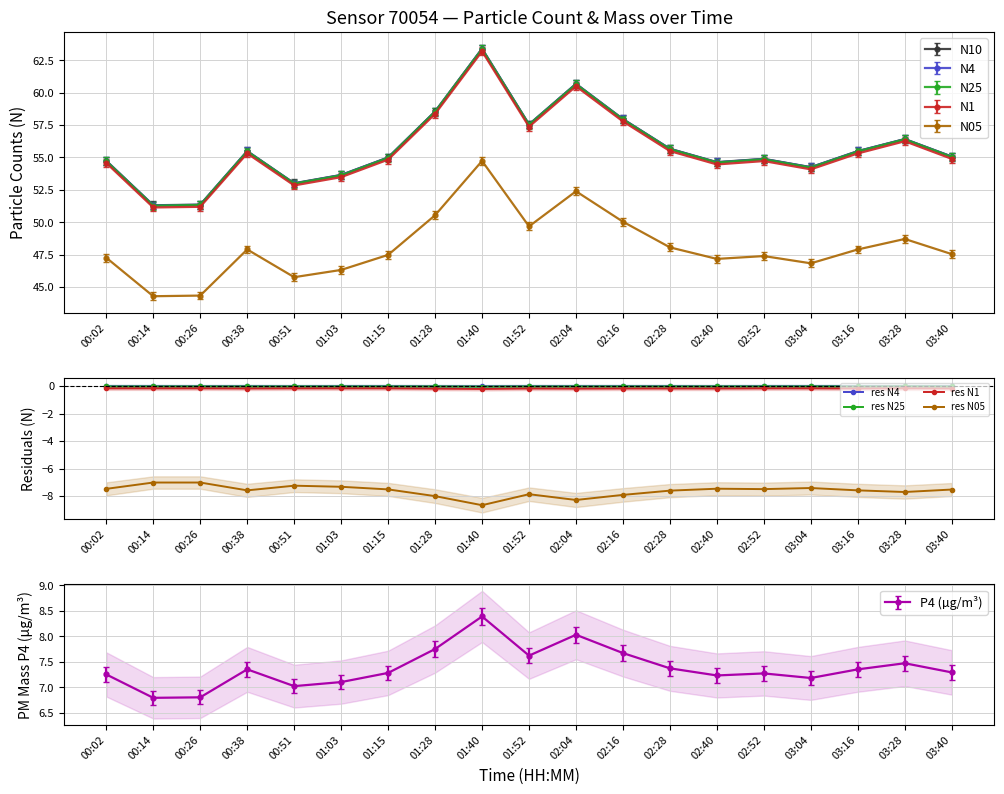

What is the value of the res N05 point at the 15th from the left?

-7.5